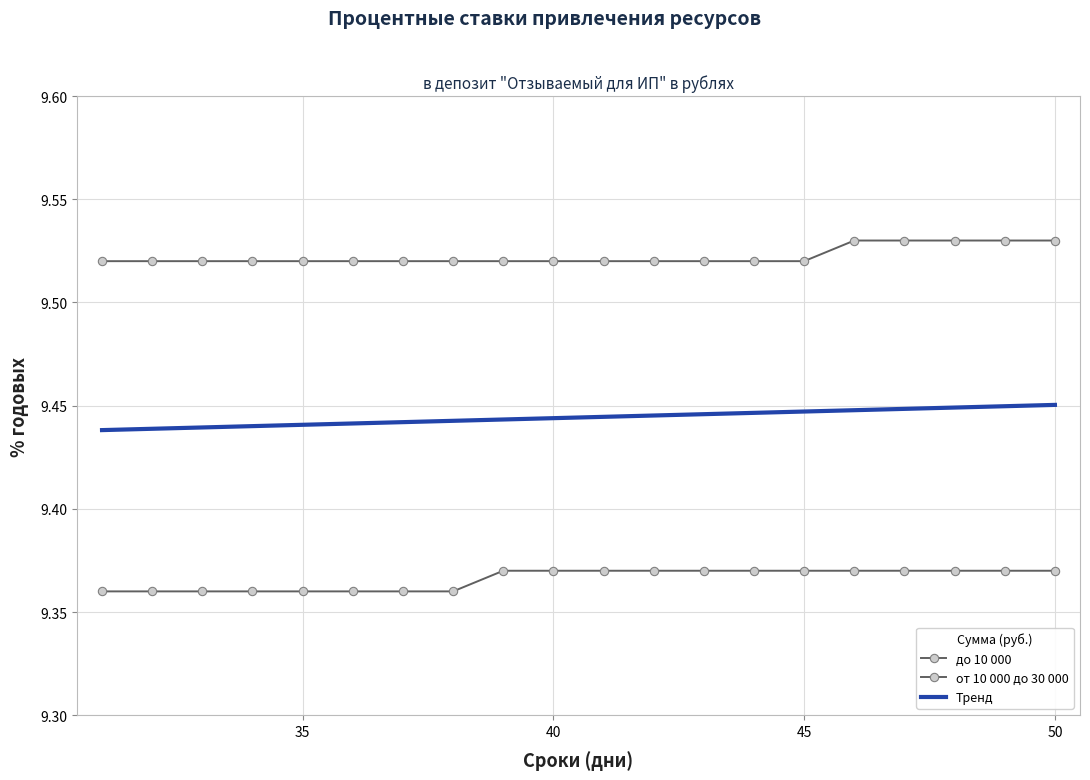

What is the greatest value displayed?

9.5